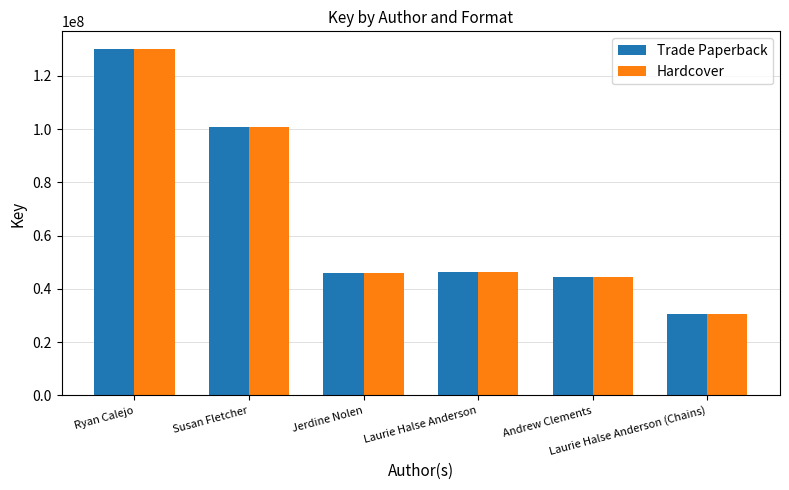

What is the label of the 1st bar from the right?

Laurie Halse Anderson (Chains)